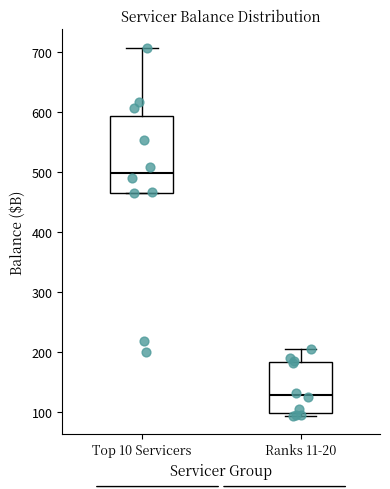

Which box's median line is the highest?

Top 10 Servicers